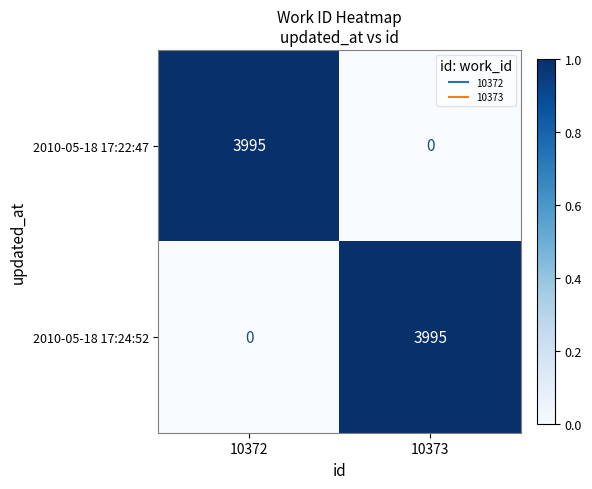

Rank the series at 10373 from highest to lowest value.

2010-05-18 17:24:52, 2010-05-18 17:22:47